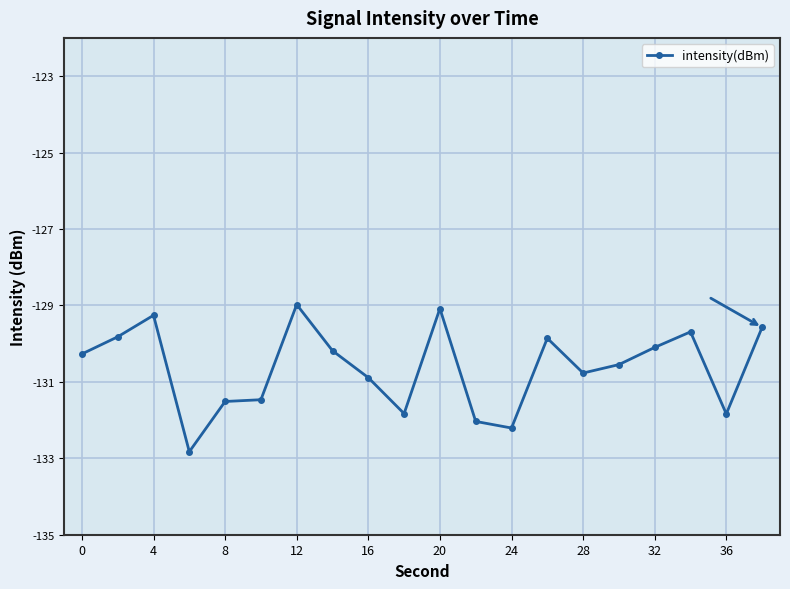

What is the smallest value displayed?

-132.8